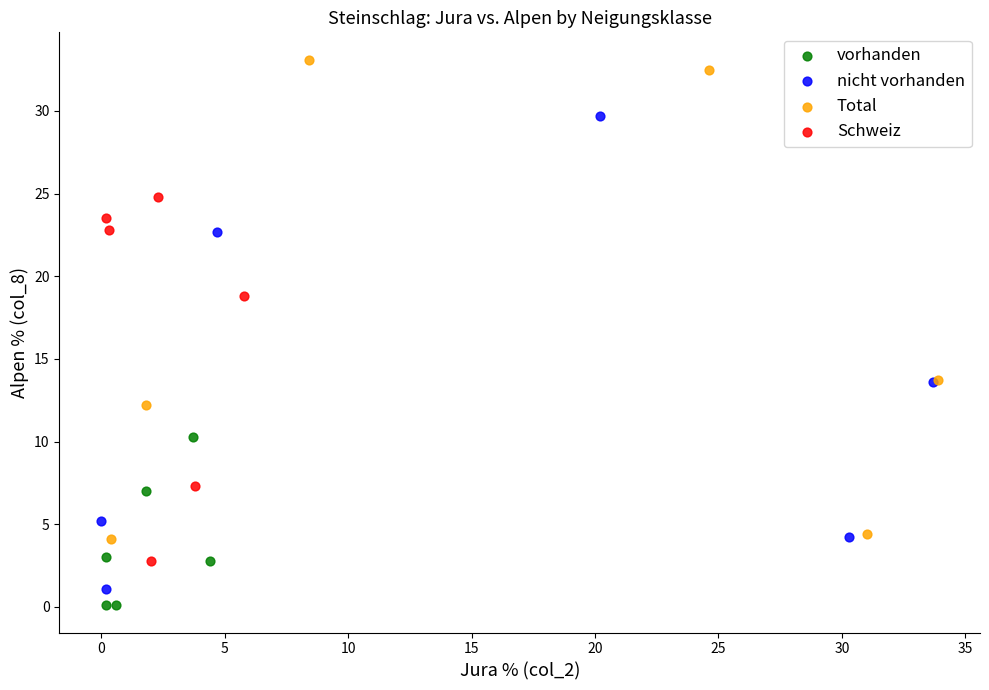

Which series reaches the maximum Y coordinate?

Total